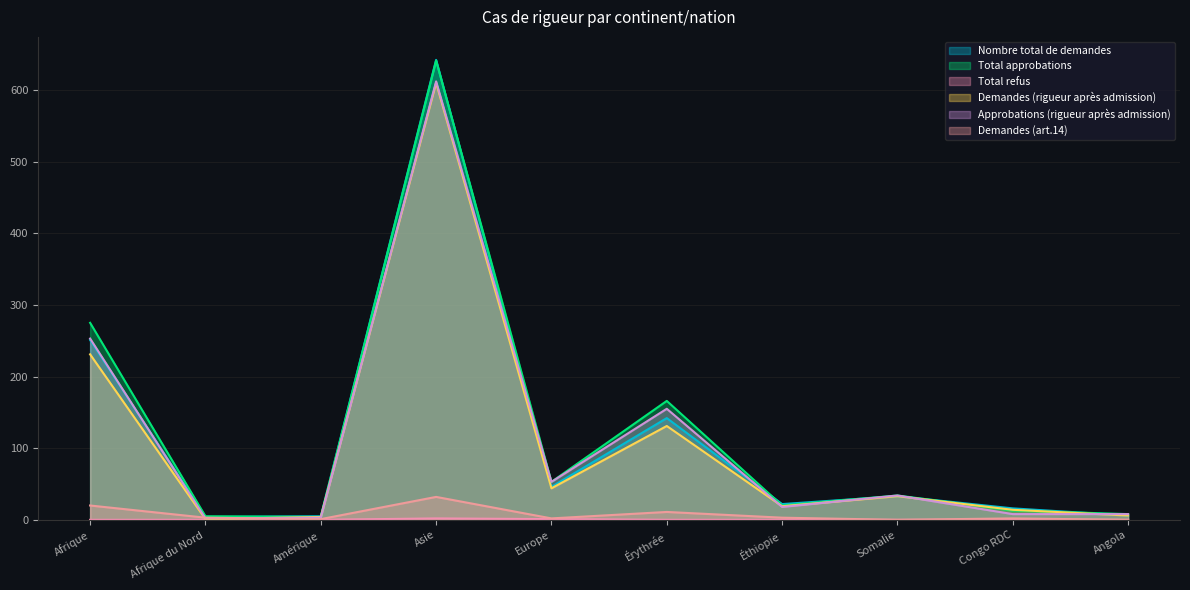

Which category has the highest value in the Total approbations series?

Asie